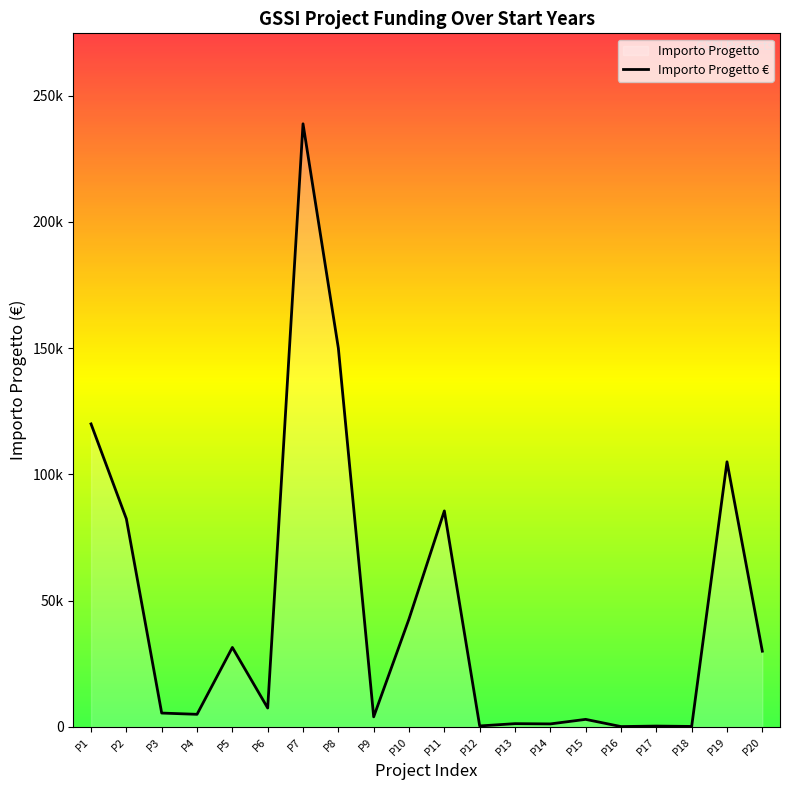

List the labels in order of value, largest first.

P7, P8, P1, P19, P11, P2, P10, P5, P20, P6, P3, P4, P9, P15, P13, P14, P12, P17, P18, P16